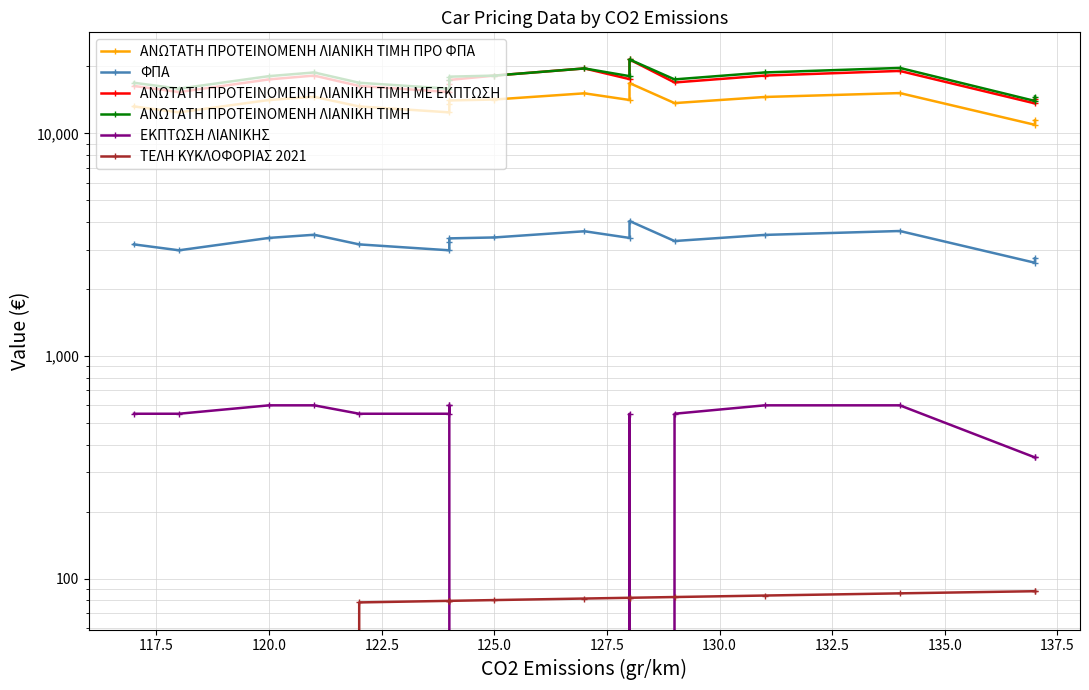

What are all the series names shown in the legend?

ΑΝΩΤΑΤΗ ΠΡΟΤΕΙΝΟΜΕΝΗ ΛΙΑΝΙΚΗ TIMH ΠΡΟ ΦΠΑ, ΦΠΑ, ΑΝΩΤΑΤΗ ΠΡΟΤΕΙΝΟΜΕΝΗ ΛΙΑΝΙΚΗ TIMH ME ΕΚΠΤΩΣΗ, ΑΝΩΤΑΤΗ ΠΡΟΤΕΙΝΟΜΕΝΗ ΛΙΑΝΙΚΗ TIMH, ΕΚΠΤΩΣΗ ΛΙΑΝΙΚΗΣ, ΤΕΛΗ ΚΥΚΛΟΦΟΡΙΑΣ 2021